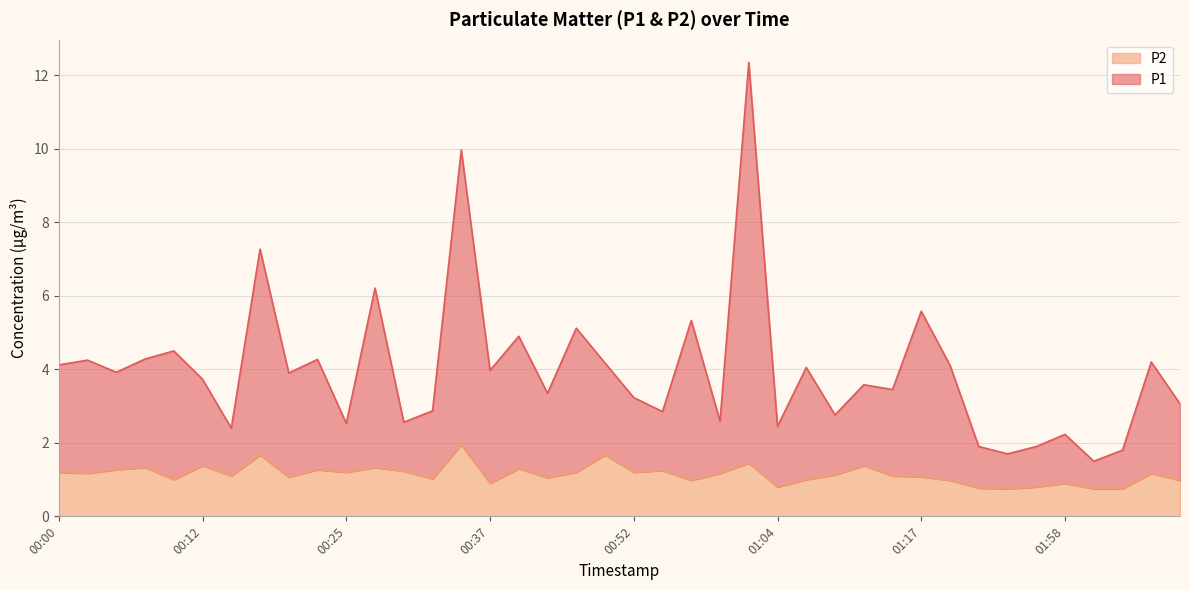

Which category has the lowest value in the P2 series?

01:43